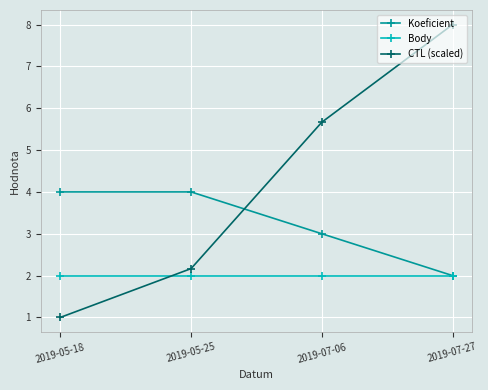

What is the difference between the second highest and minimum values in the CTL (scaled) series?

4.7